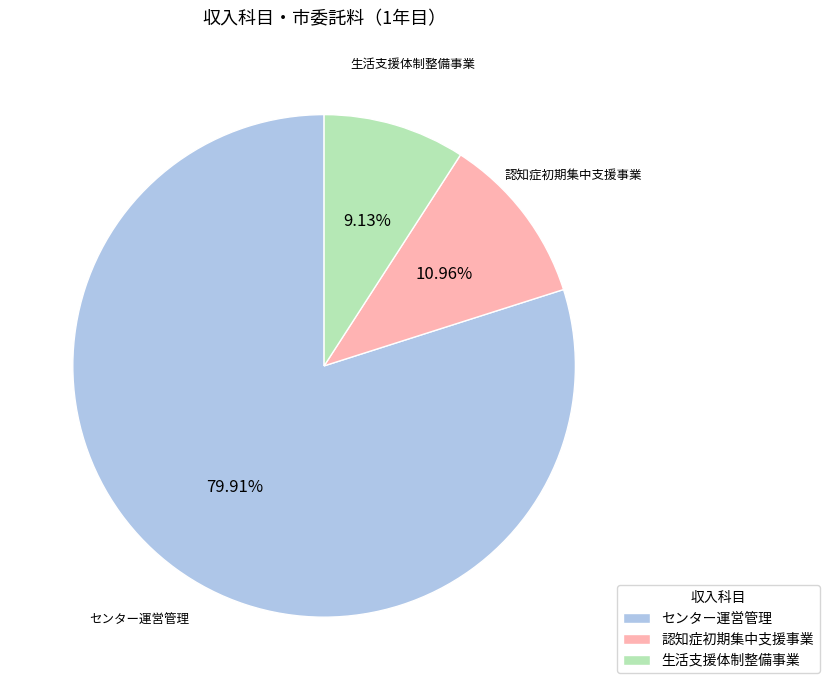

To the nearest percent, what percentage of the pie is 認知症初期集中支援事業?

11%